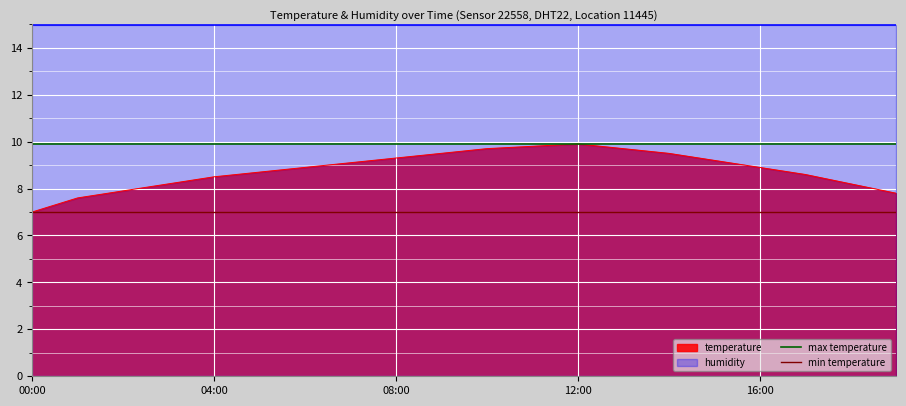

What is the value of the max temperature point at the 2nd from the left?

9.9